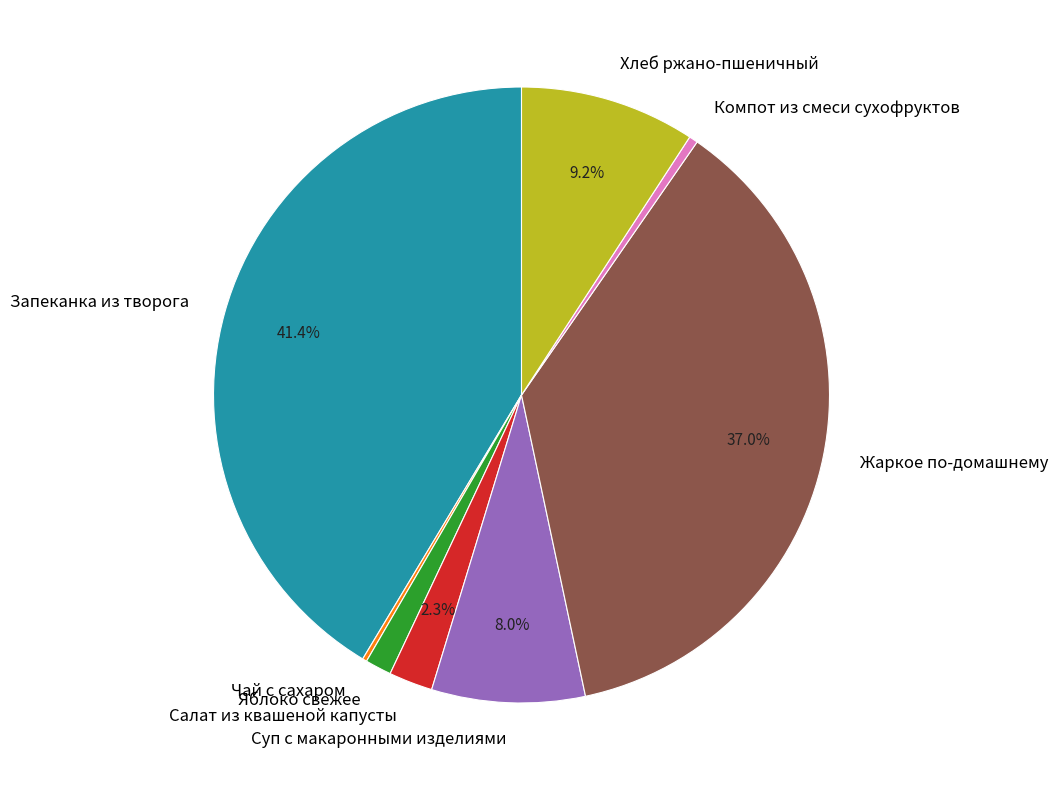

Between Компот из смеси сухофруктов and Хлеб ржано-пшеничный, which is larger?

Хлеб ржано-пшеничный